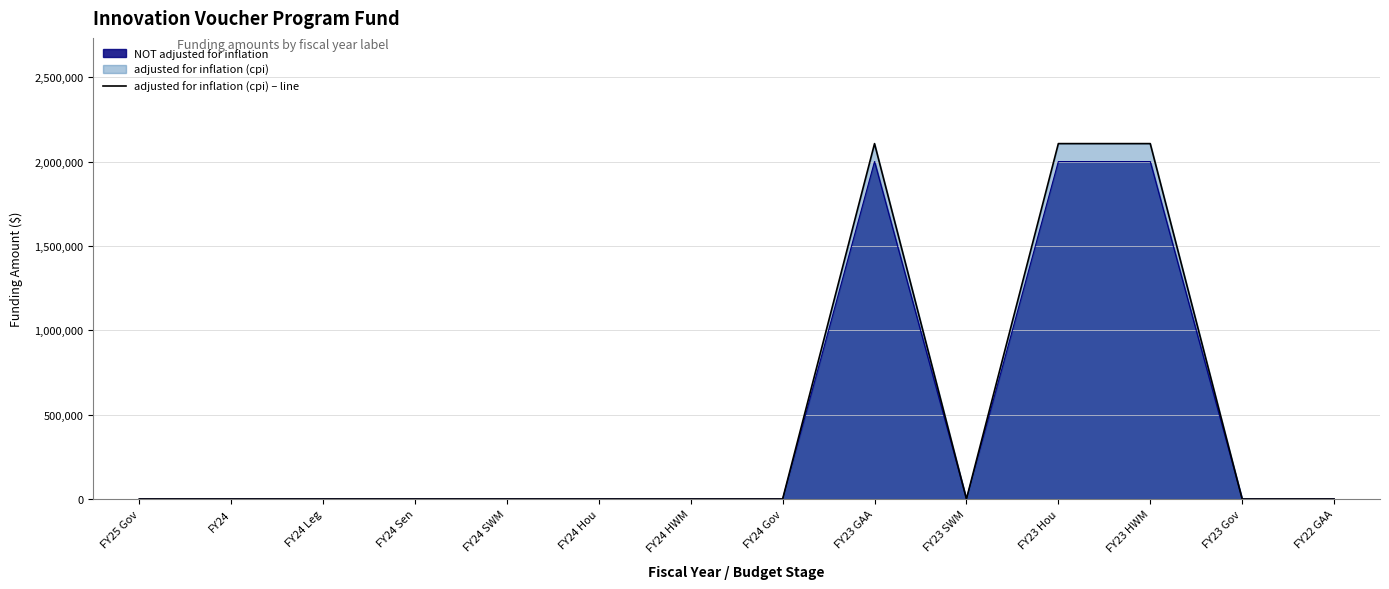

At which category does the chart reach its peak across all series?

FY23 GAA